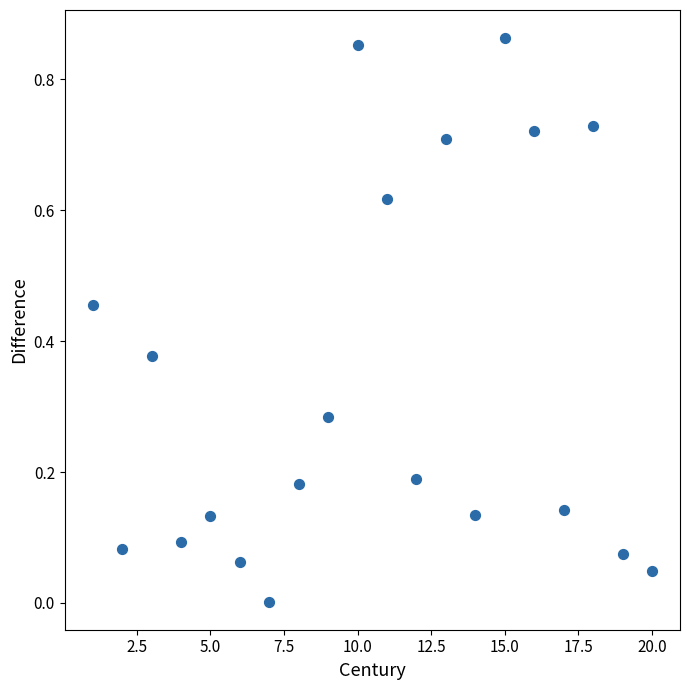

What is the range of X values (max minus min)?

19.0